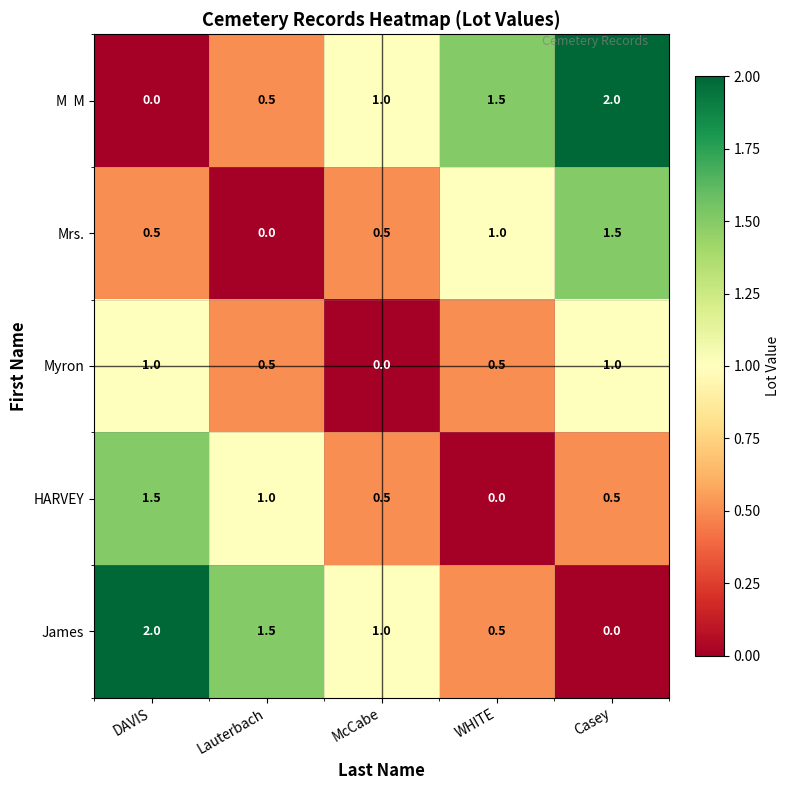

What is the difference between the highest and lowest values at McCabe?

1.0